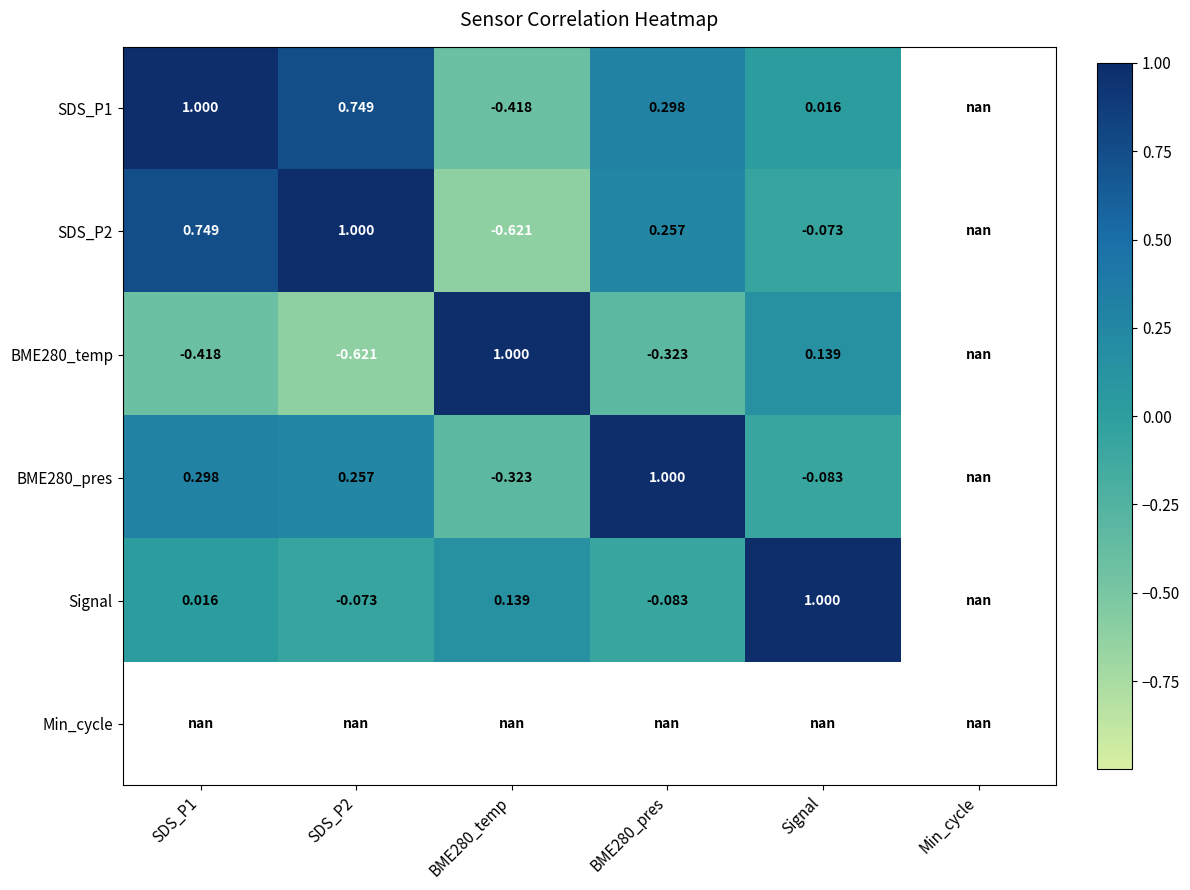

Is the value of SDS_P2 at SDS_P2 greater than the value of BME280_pres at BME280_temp?

Yes